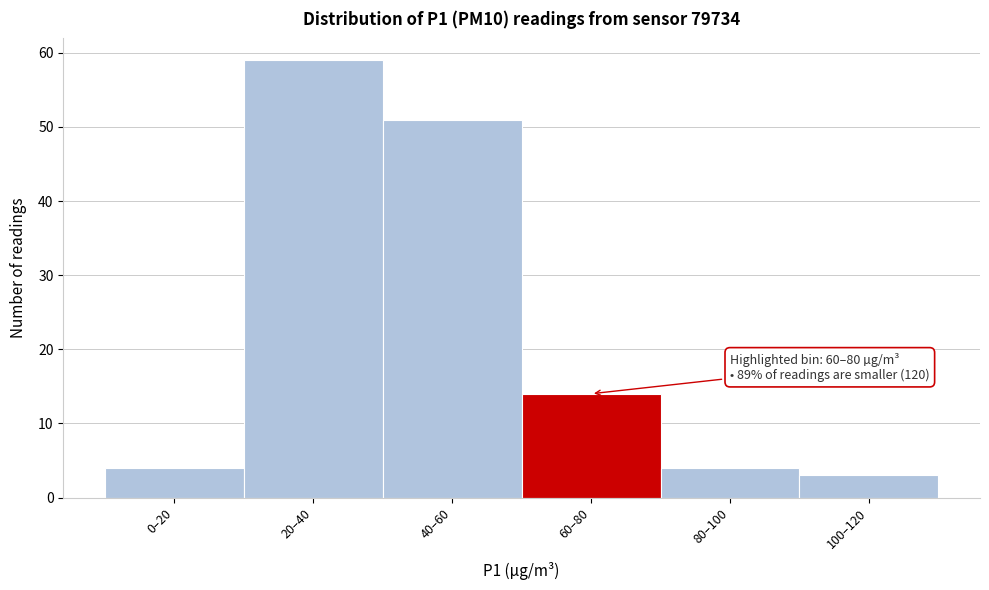

Reading left to right, extract all data points from this chart.

4	59	51	14	4	3